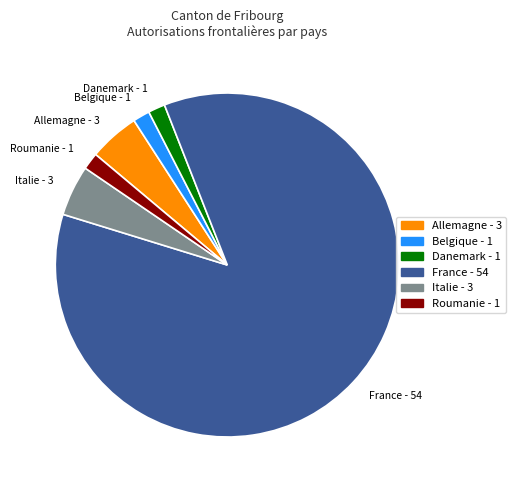

What is the ratio of the value at Allemagne - 3 to the value at Danemark - 1?

3.0